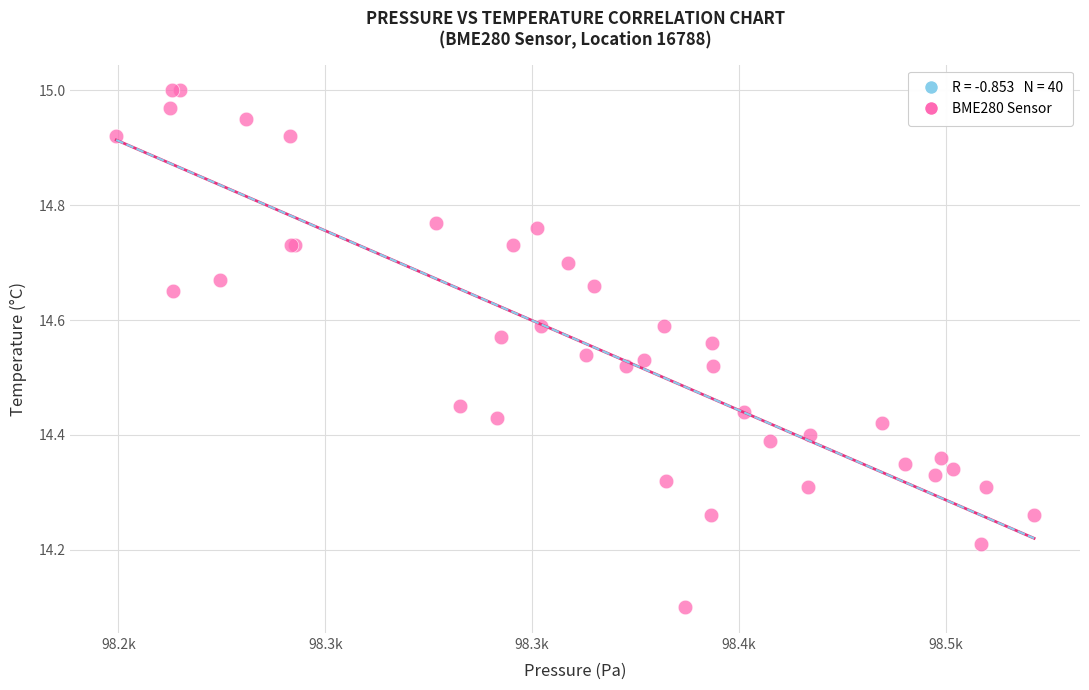

What Y value in the scatter plot is closest to 14?

14.1